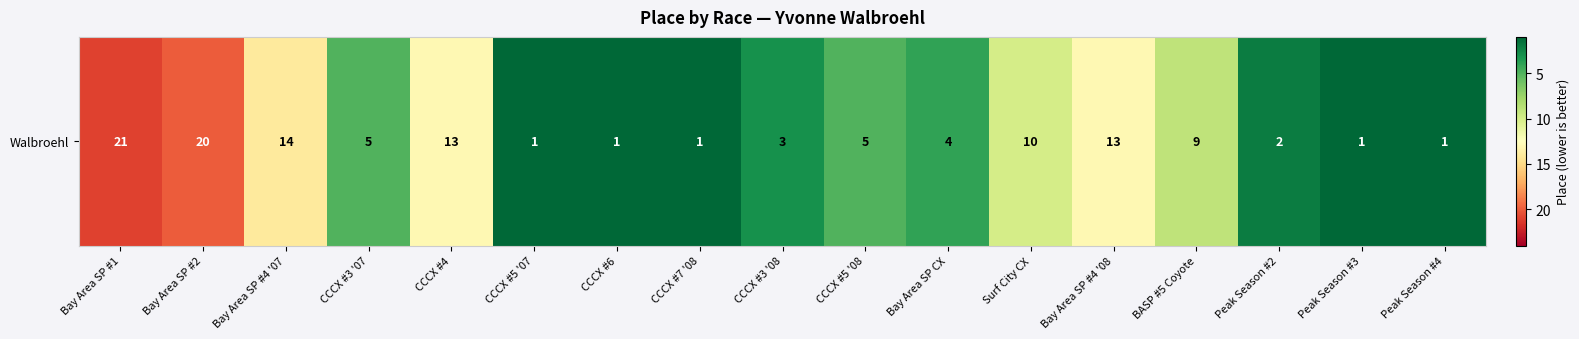

How many values exceed 5?

7